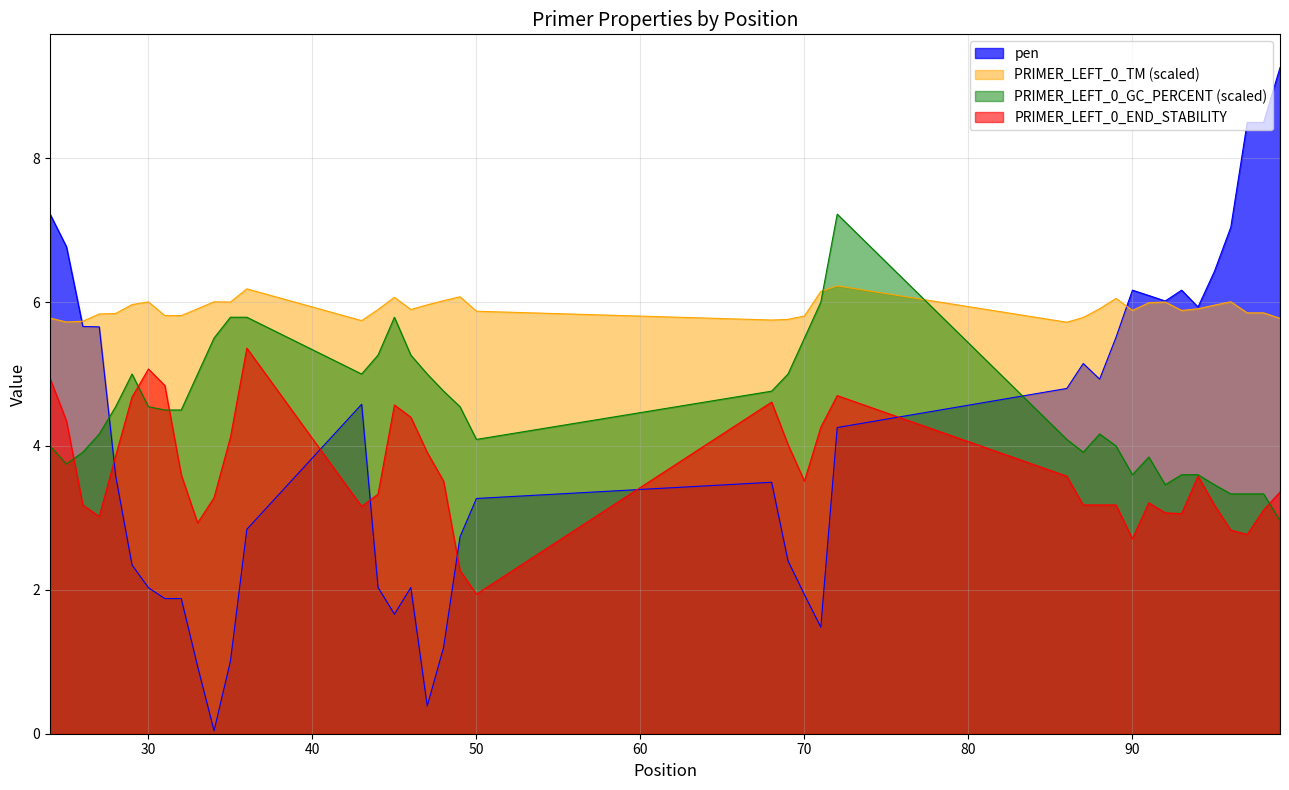

At which category does the chart reach its minimum across all series?

34